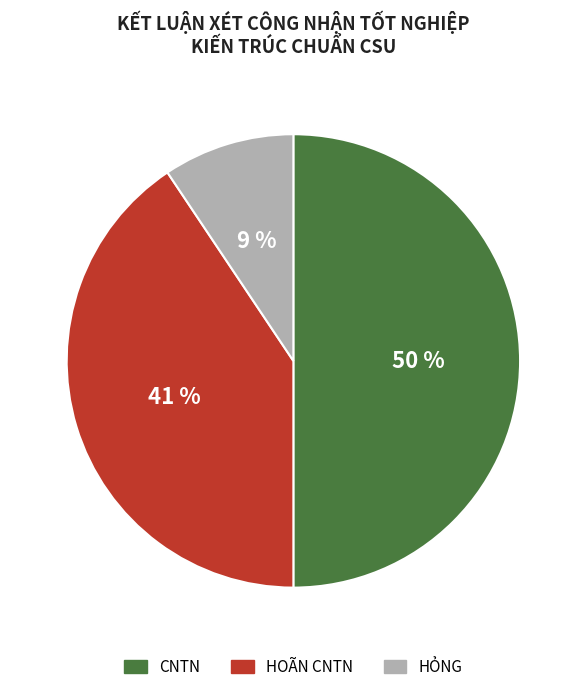

Is the sum of HỎNG and CNTN greater than half?

Yes